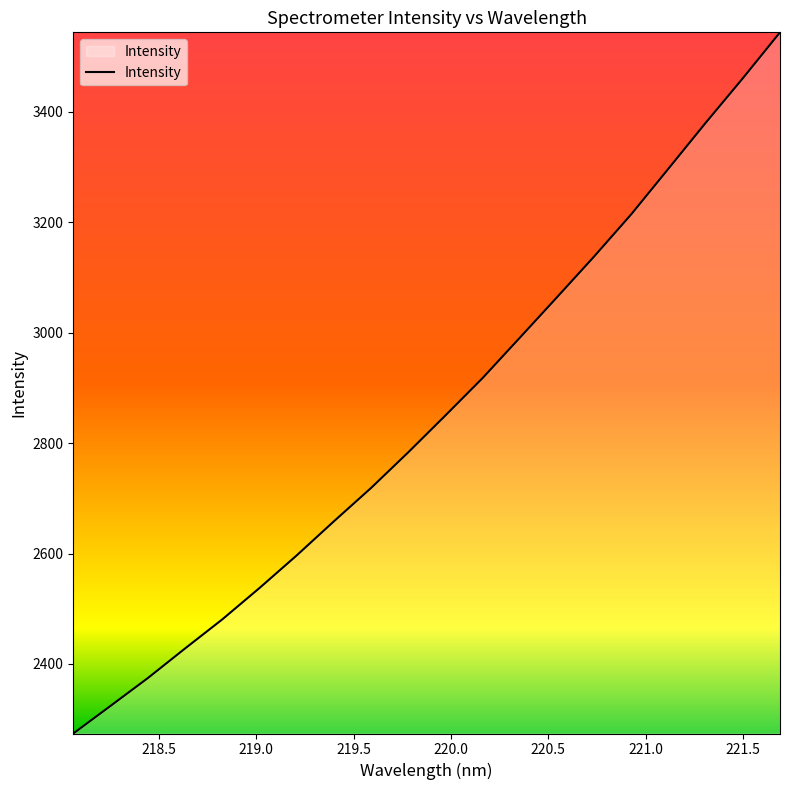

Reading right to left, what are all the values shown in this chart?

3544.0	3460.9	3380.1	3297.2	3214.6	3138.0	3064.1	2990.8	2917.8	2850.0	2783.2	2718.6	2658.2	2596.4	2537.4	2480.5	2427.9	2374.3	2324.0	2274.0